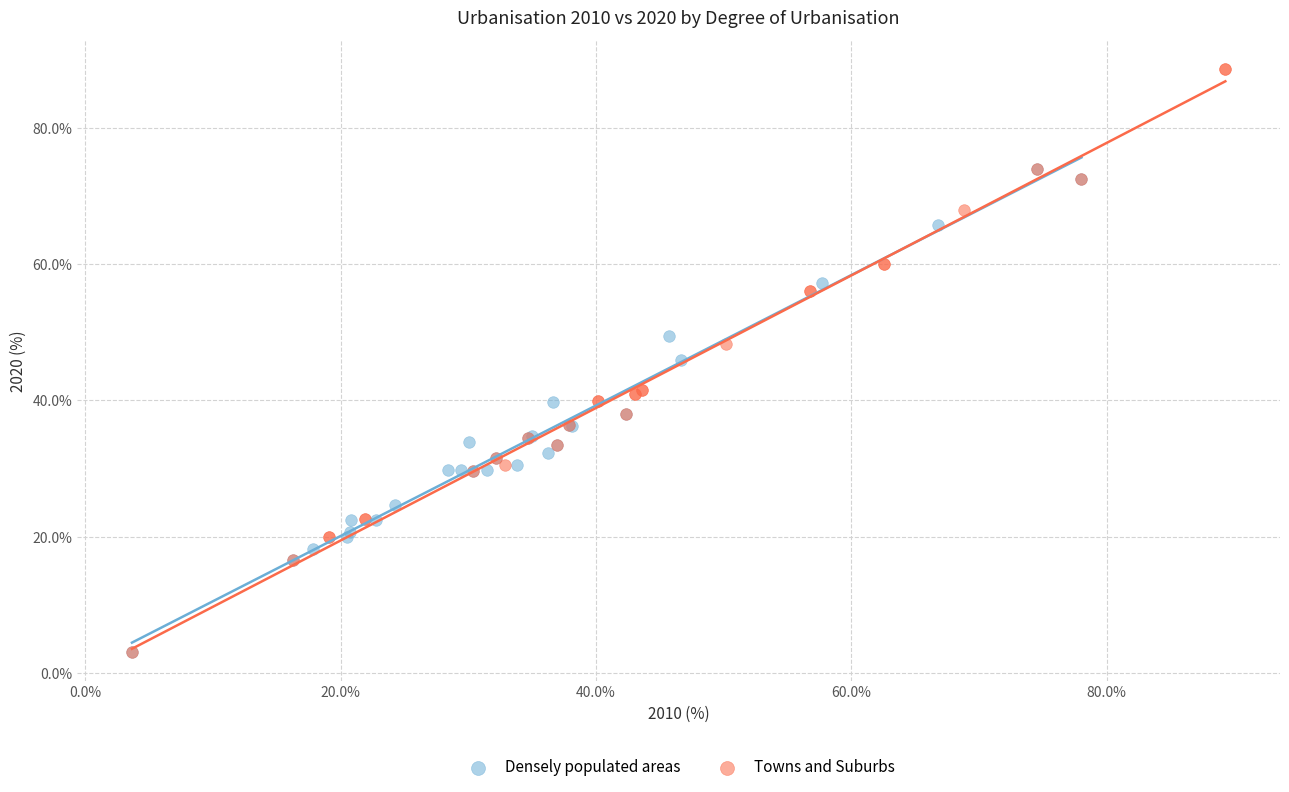

Which series has the largest Y range (max minus min)?

Towns and Suburbs